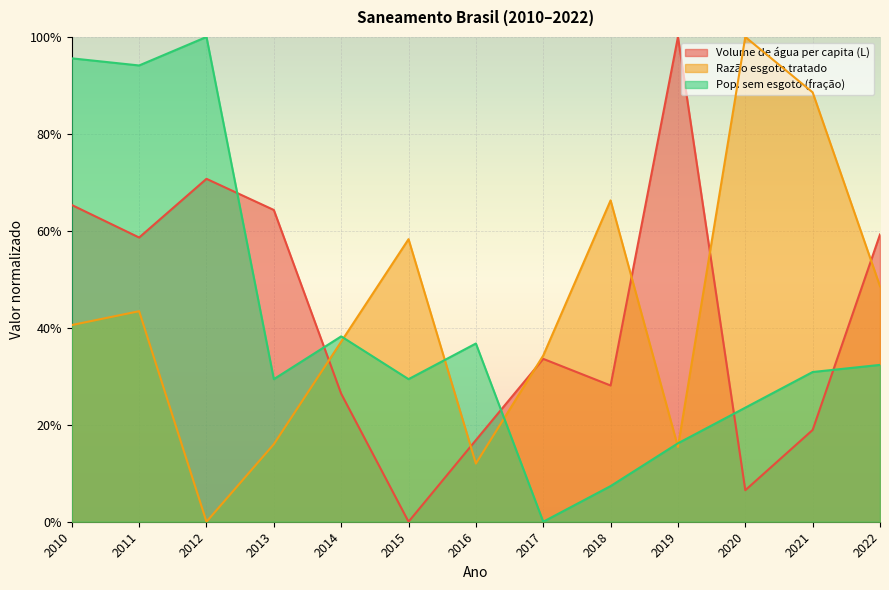

How many times do Razão esgoto tratado and Volume de água per capita (L) cross each other?

6